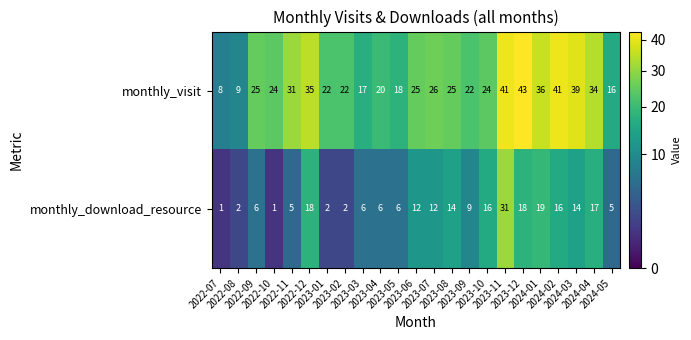

What is the total value across all series at 2023-10?

40